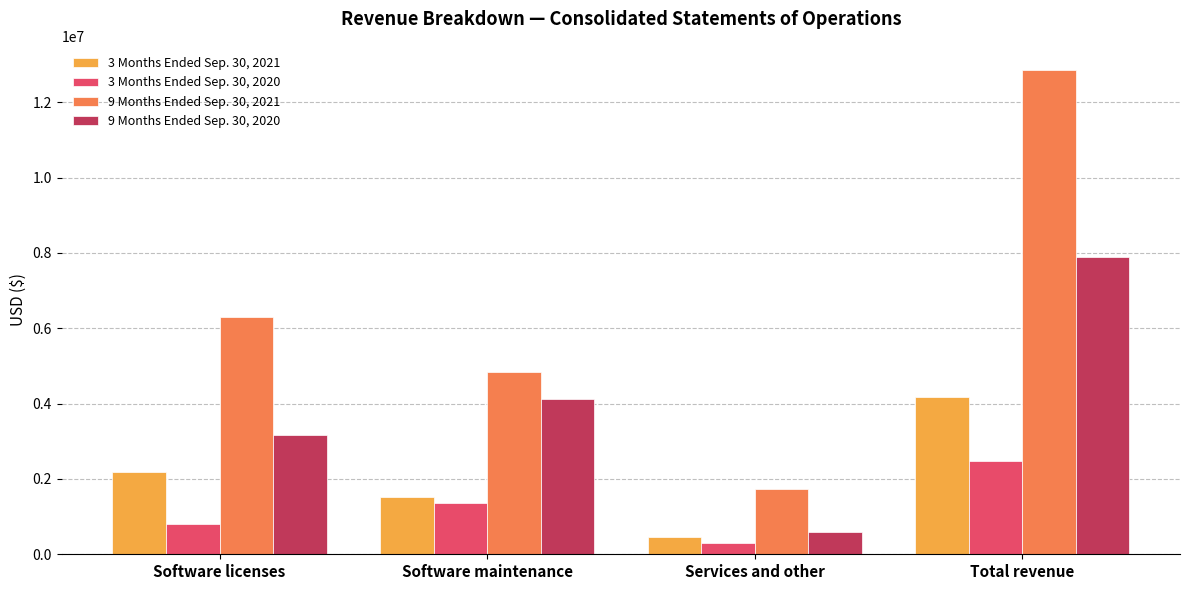

Reading right to left, extract all data points from this chart.

3 Months Ended Sep. 30, 2021: Total revenue=4175000	Services and other=452000	Software maintenance=1526000	Software licenses=2197000
3 Months Ended Sep. 30, 2020: Total revenue=2474000	Services and other=310000	Software maintenance=1368000	Software licenses=796000
9 Months Ended Sep. 30, 2021: Total revenue=12857000	Services and other=1739000	Software maintenance=4831000	Software licenses=6287000
9 Months Ended Sep. 30, 2020: Total revenue=7883000	Services and other=597000	Software maintenance=4110000	Software licenses=3176000